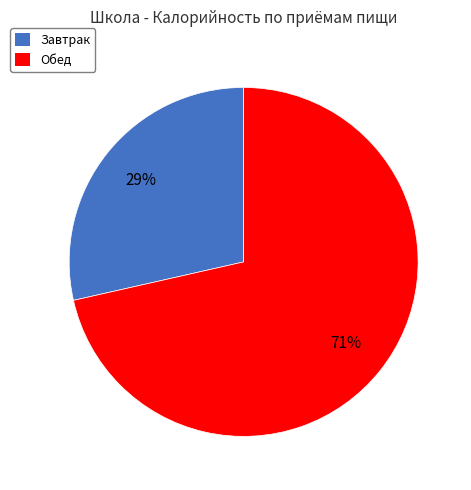

Rank the categories by value from lowest to highest.

Завтрак, Обед